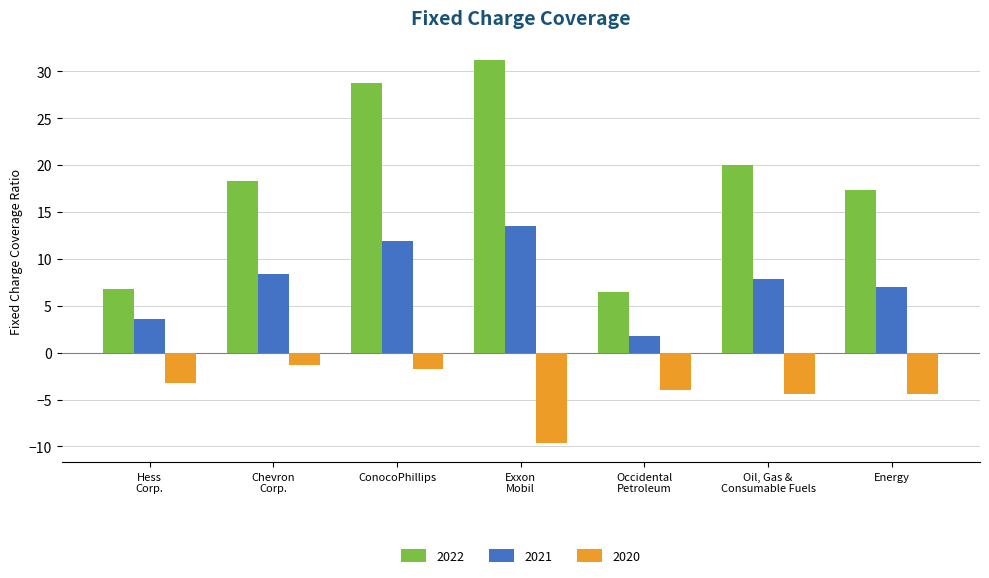

The 2020 series shows -3.1 at Energy. True or false?

False